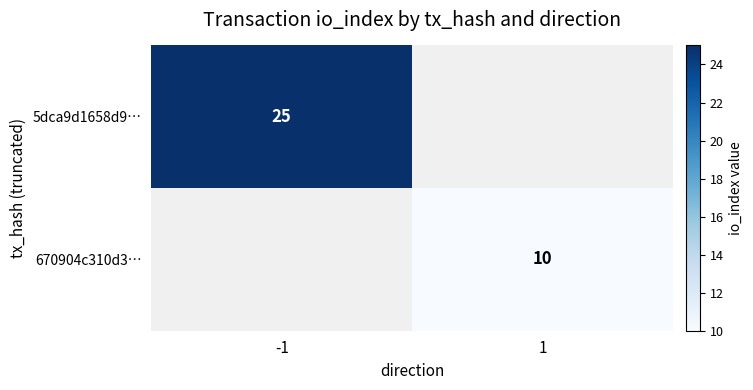

Is it true that 5dca9d1658d9… equals 25 at -1?

True